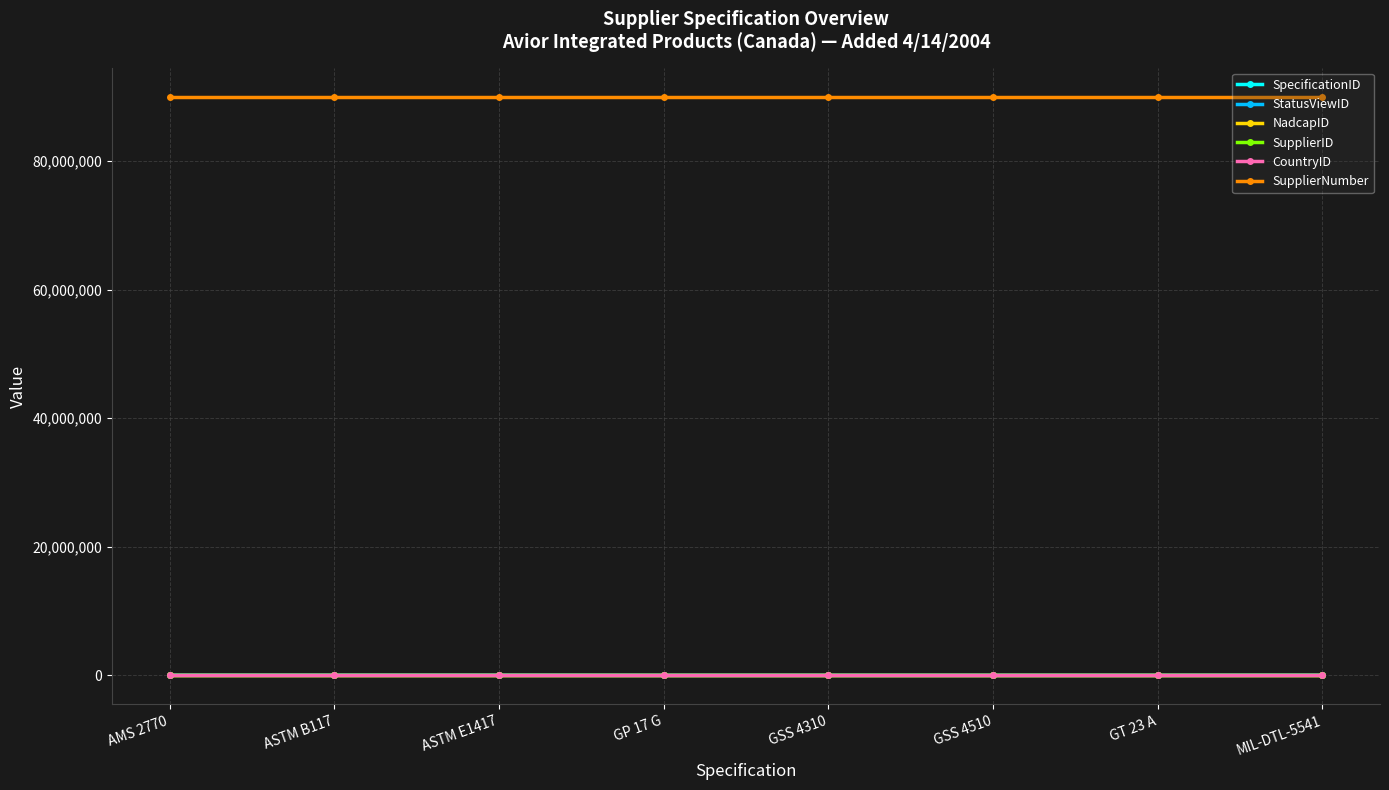

What is the label of the 2nd point from the left?

ASTM B117